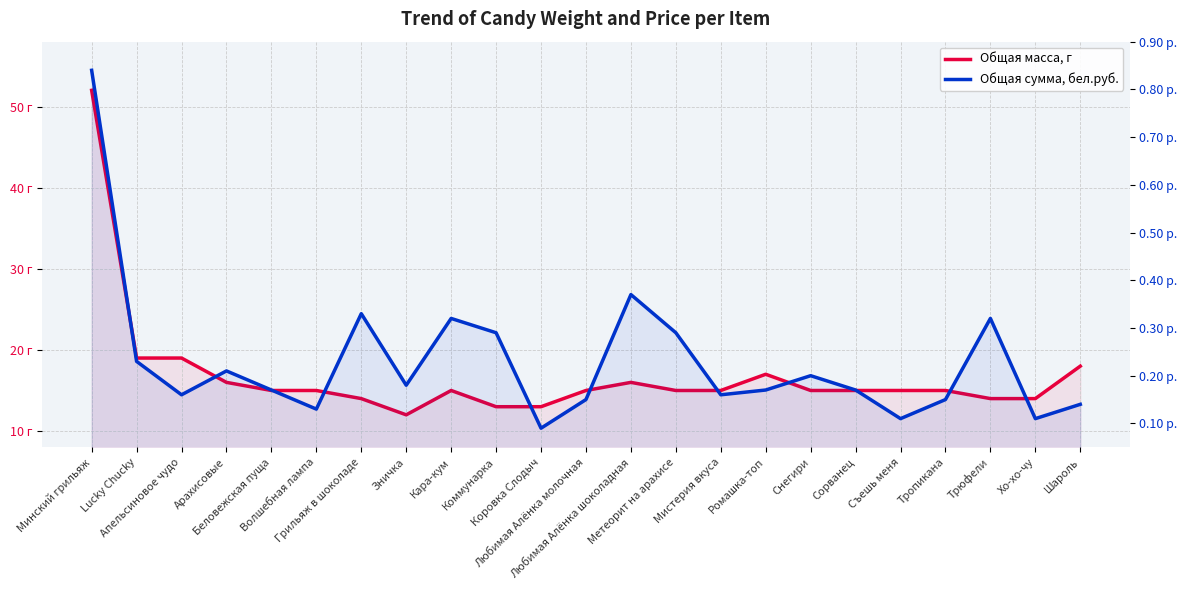

True or false: Общая сумма, бел.руб. and Общая масса, г intersect in this chart.

False